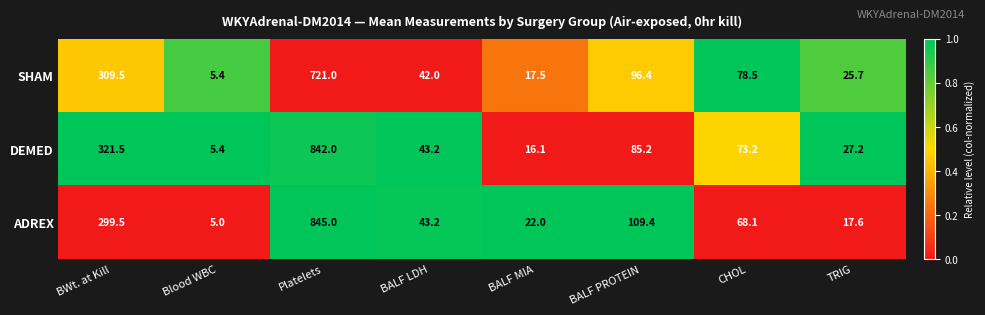

Reading left to right, list all the values displayed in this chart.

SHAM: 309.5	5.4	721.0	42.0	17.5	96.4	78.5	25.7
DEMED: 321.5	5.4	842.0	43.2	16.1	85.2	73.2	27.2
ADREX: 299.5	5.0	845.0	43.2	22.0	109.4	68.1	17.6